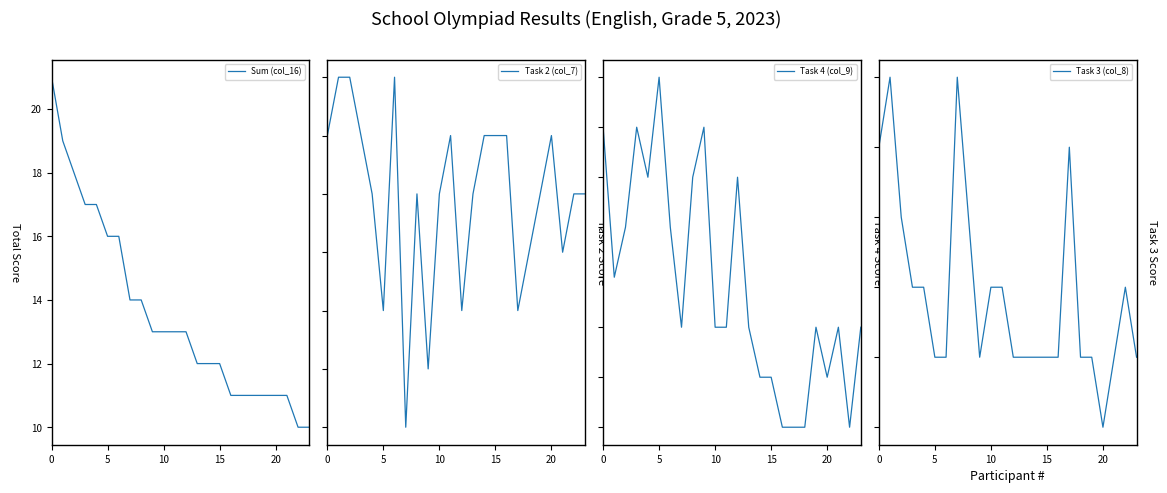

At how many categories does at least one series exceed 20?

1